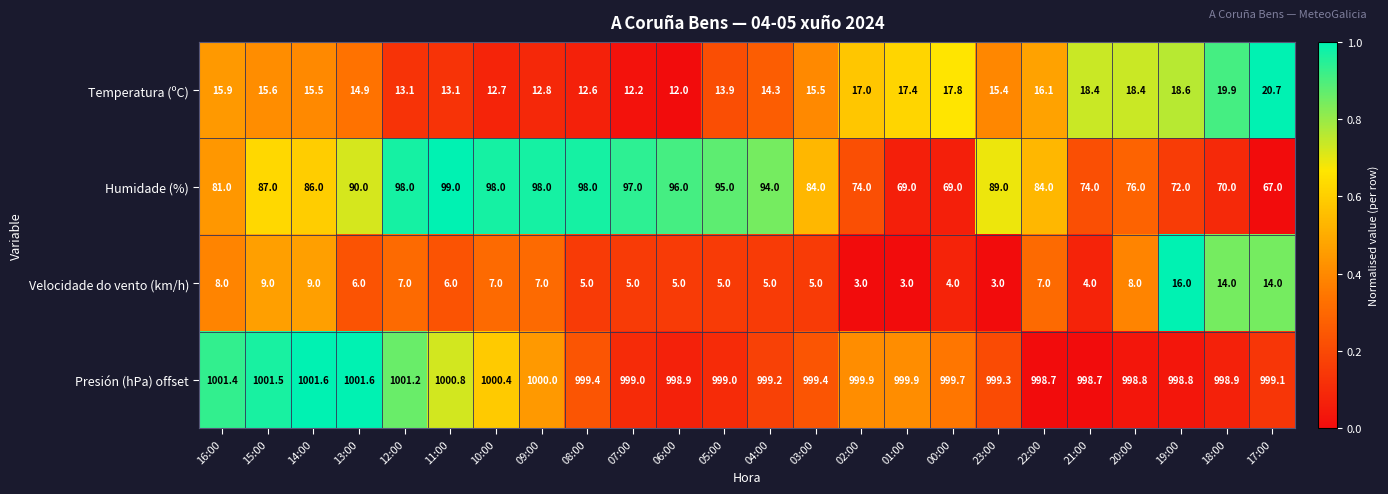

Which series has the largest range (max minus min)?

Humidade (%)